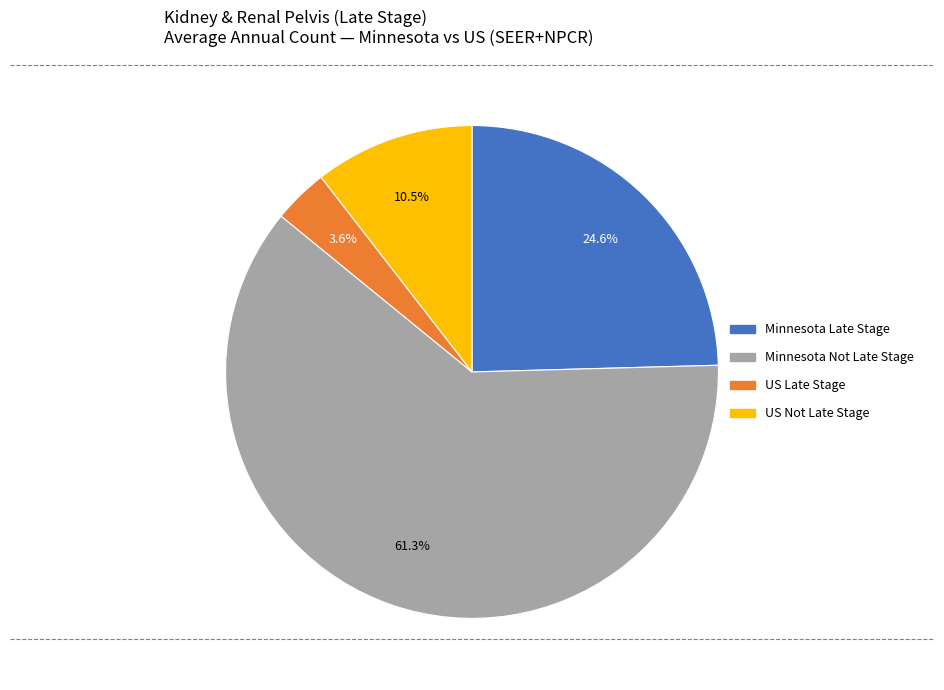

Count the number of slices in the pie.

4